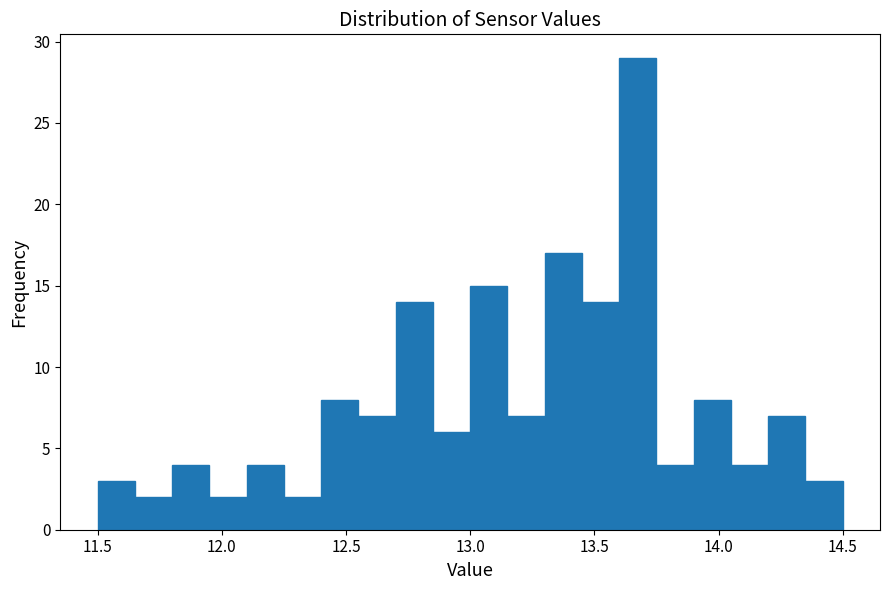

Read against the x-axis, roughly where is the centre of the tallest bar?

13.70